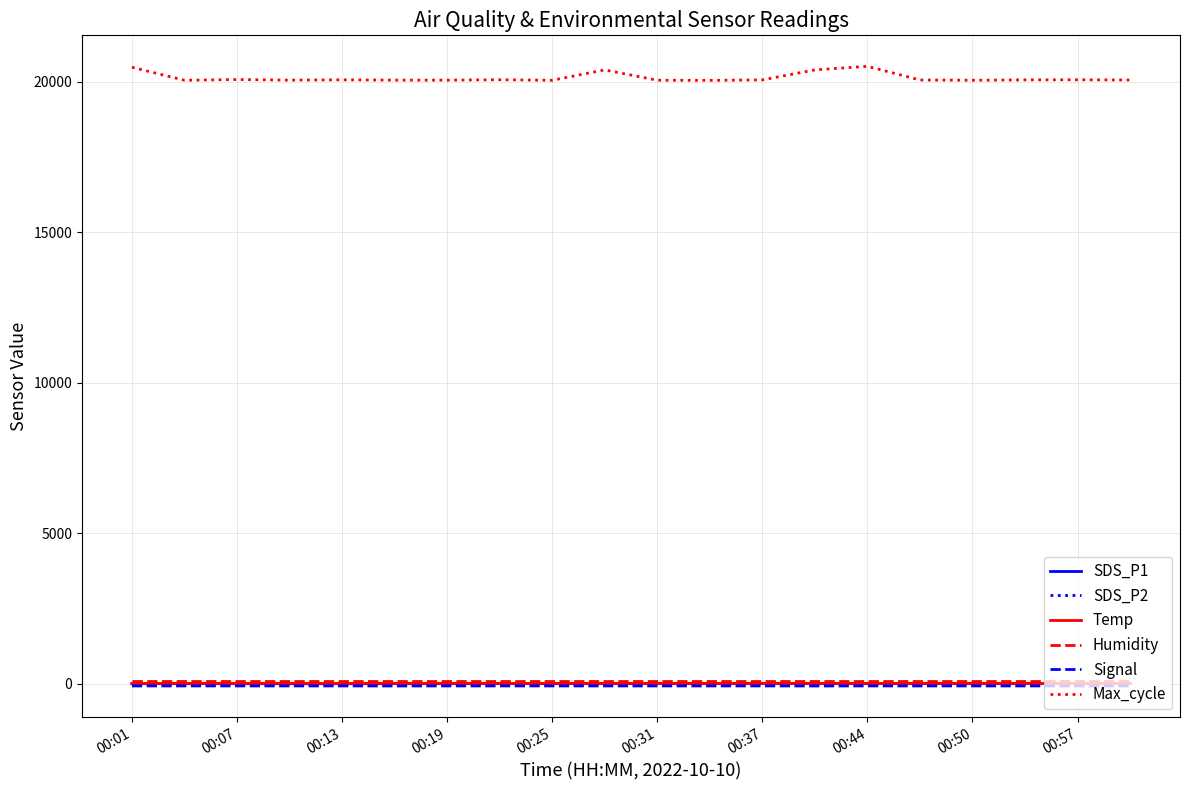

True or false: SDS_P2 and Max_cycle cross at least once.

False